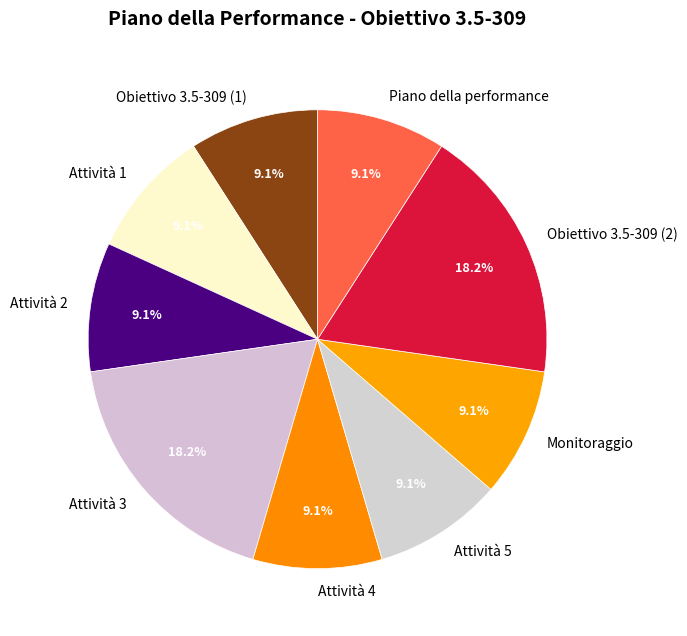

How many slices are in this pie chart?

9